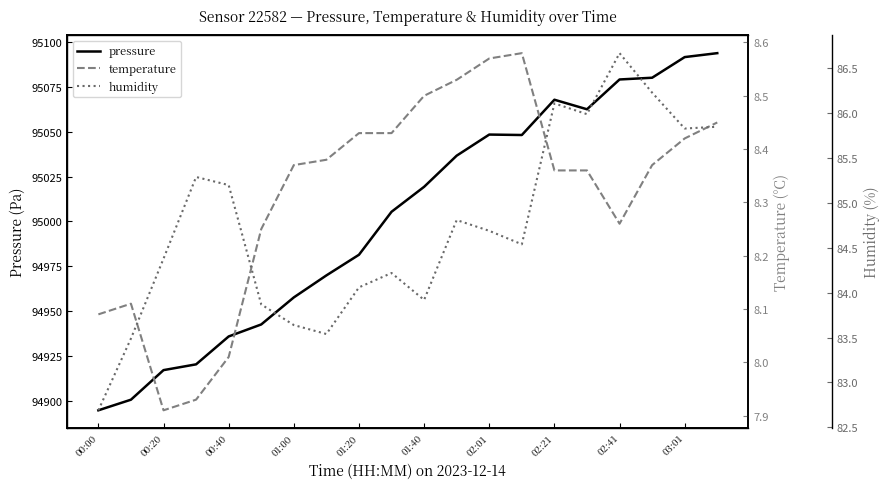

True or false: pressure has a value of 23929.7 at 13.

False